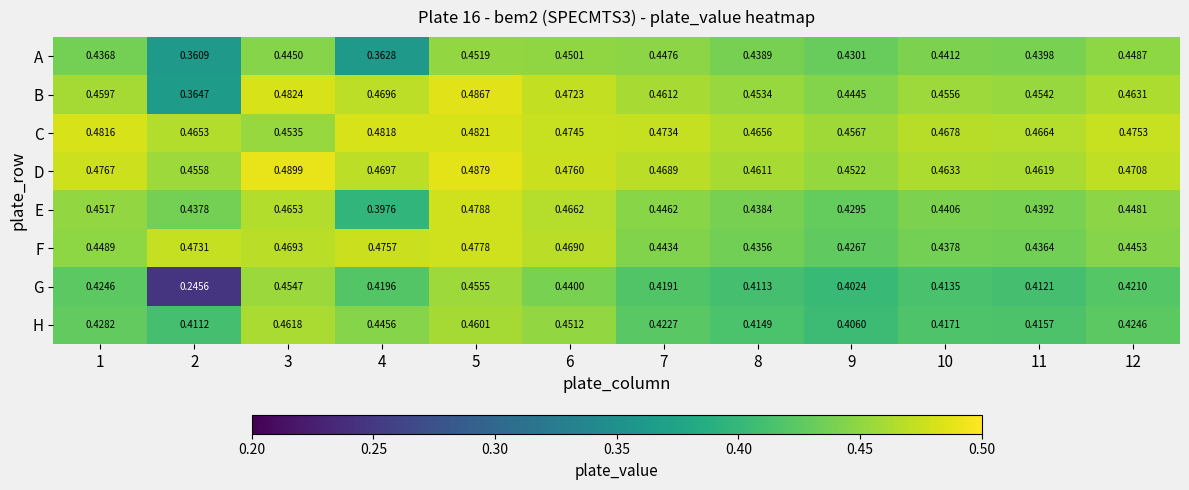

Which series changed the most between 5 and 9?

H